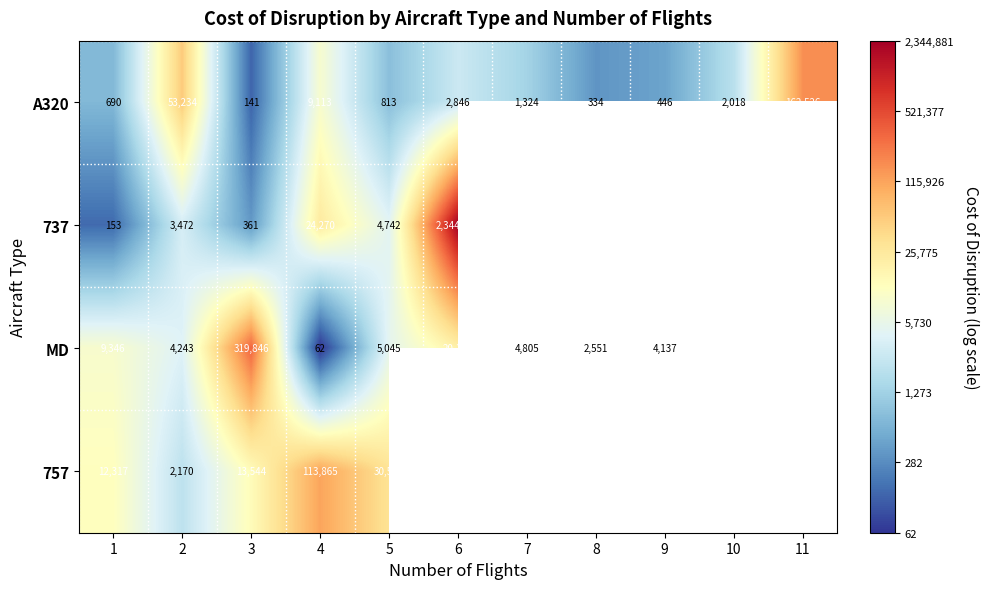

How many values in 757 are above zero?

5